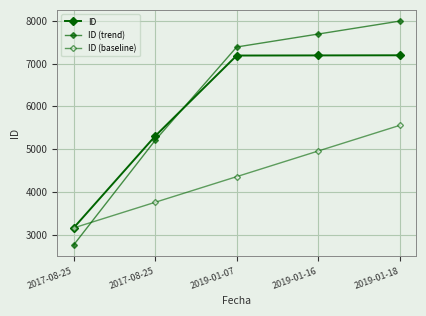

Which series has the widest spread of values?

ID (trend)